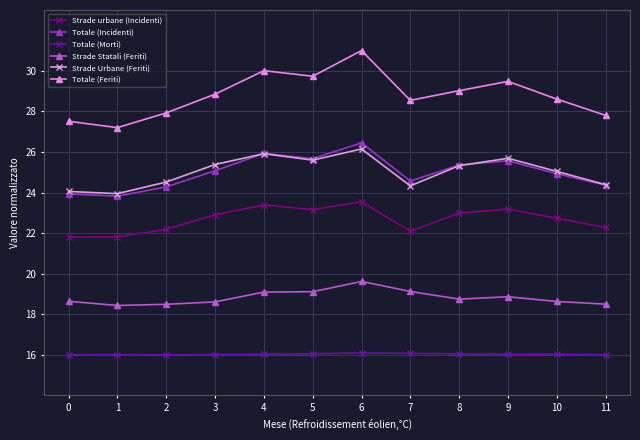

At which category is the sum across all series the highest?

6